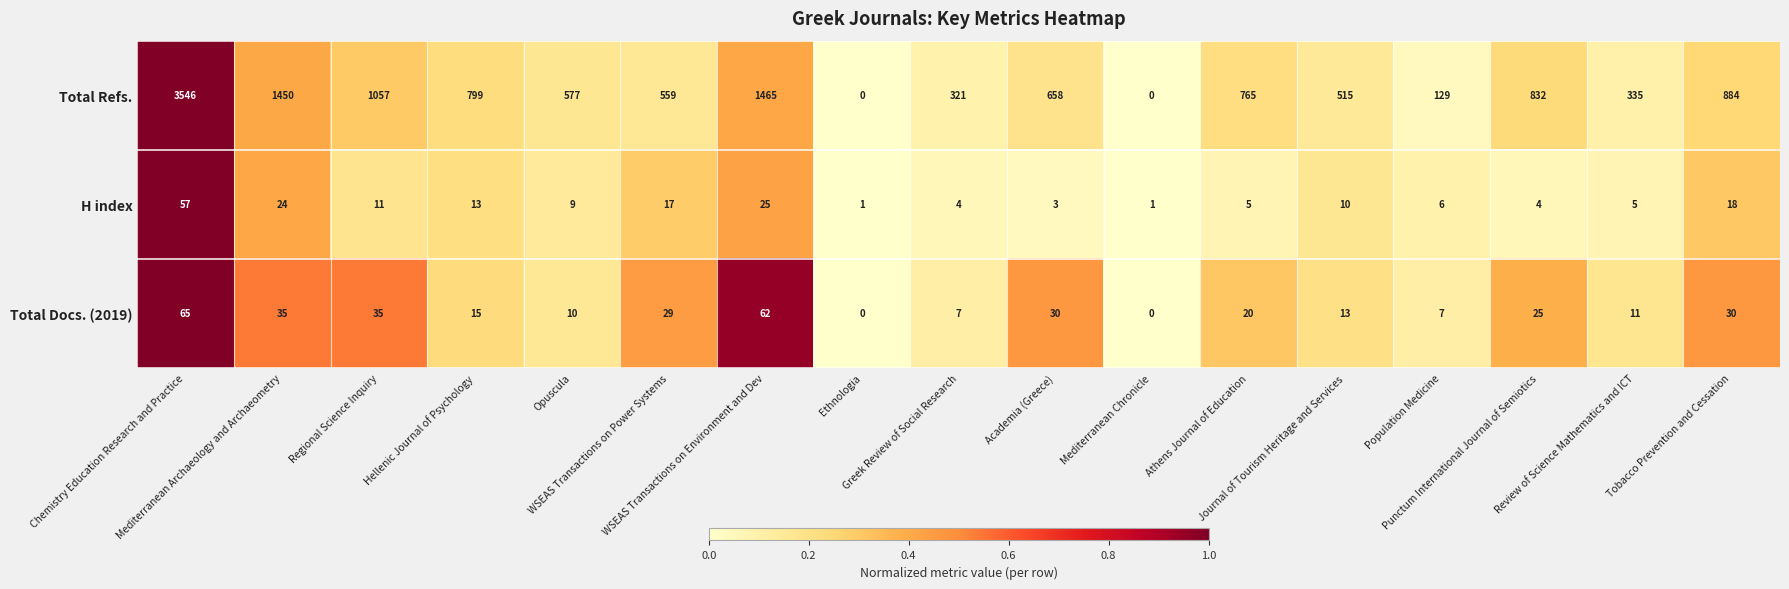

At which category is the sum across all series the highest?

Chemistry Education Research and Practice